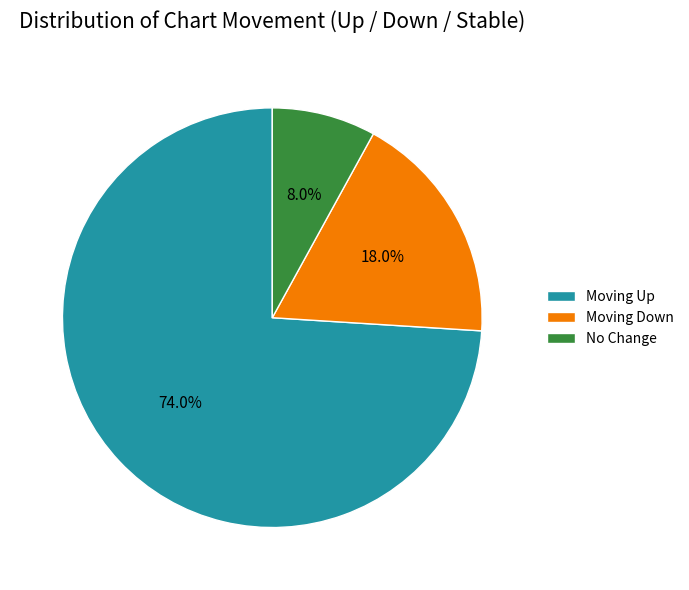

What is the ratio of the value at Moving Up to the value at Moving Down?

4.1